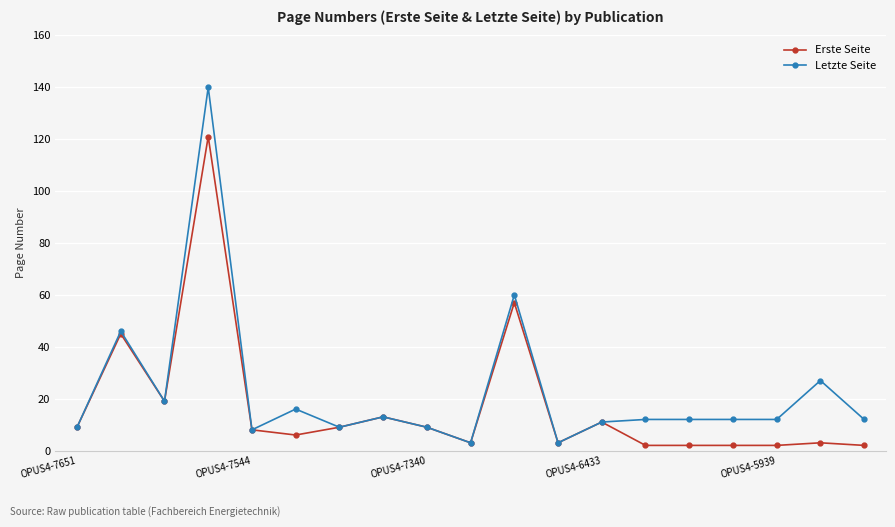

True or false: Erste Seite has more than 0 points higher than both neighbors.

True